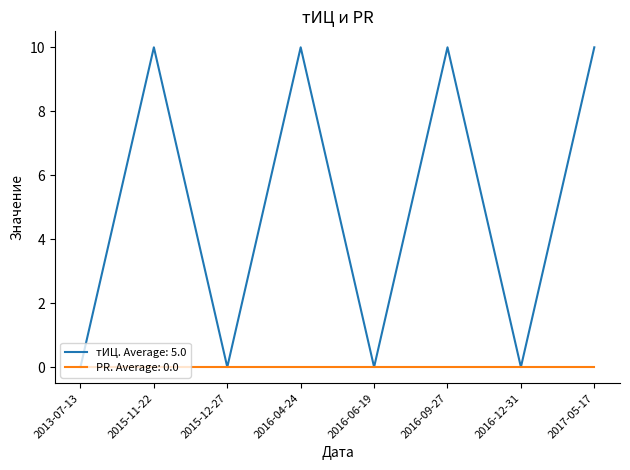

What is the total value across all series at 2017-05-17?

10